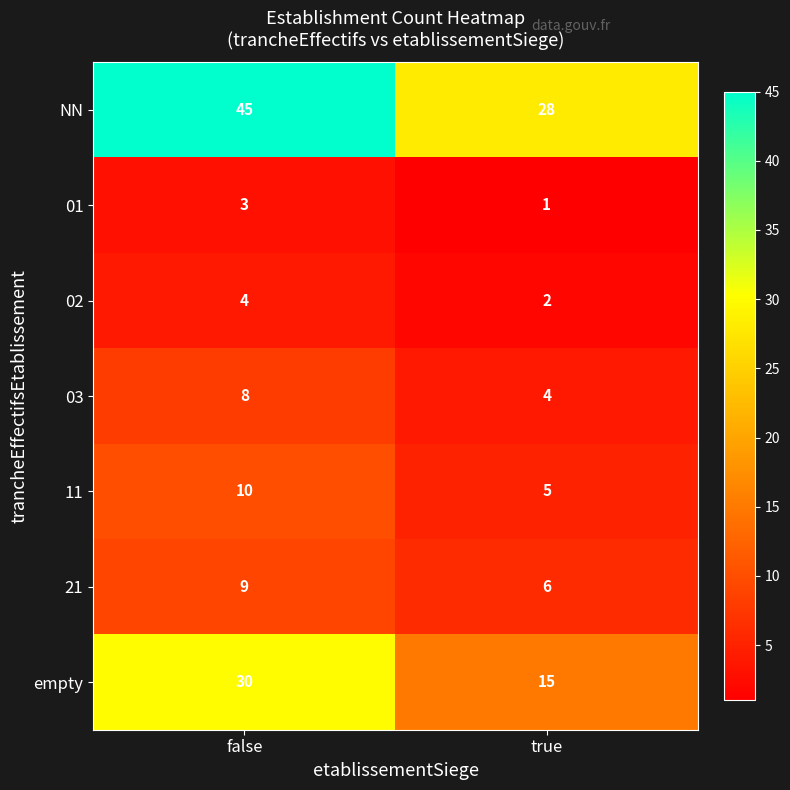

List the series in order of their peak value, lowest first.

01, 02, 03, 21, 11, empty, NN